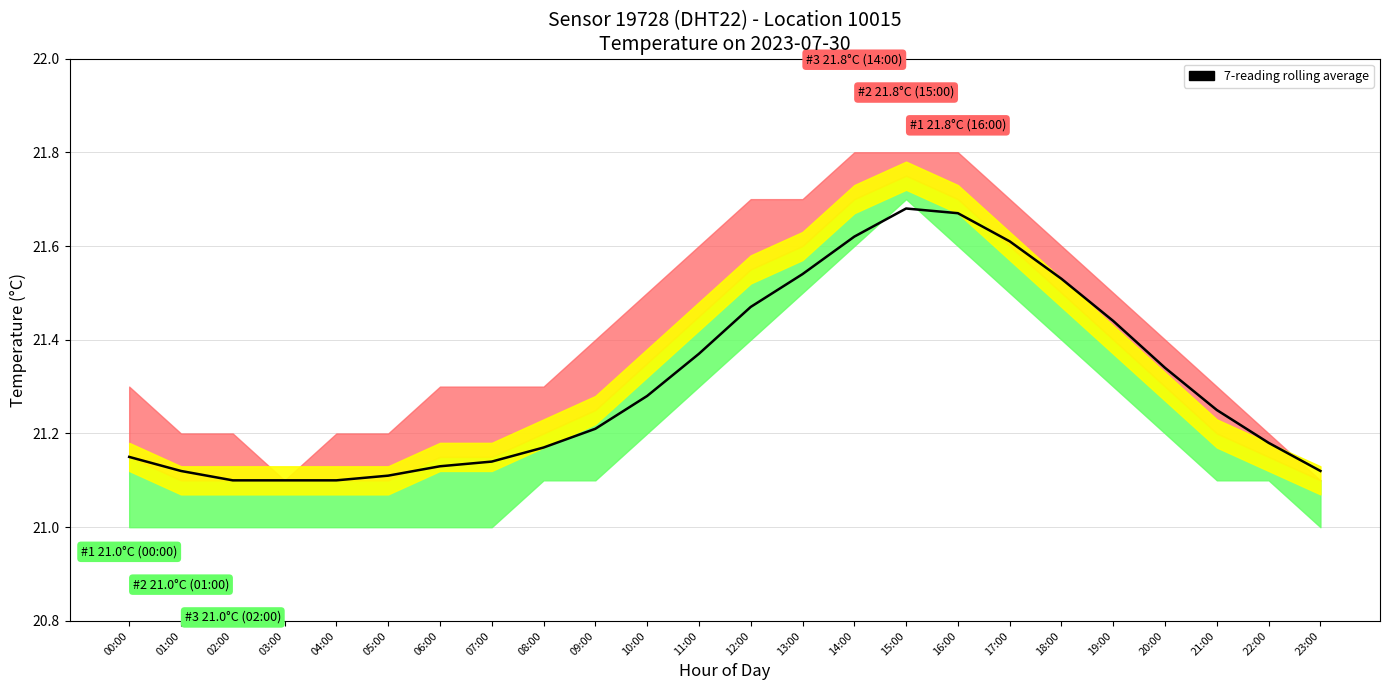

Rank the categories by value from highest to lowest.

15:00, 16:00, 14:00, 17:00, 13:00, 18:00, 12:00, 19:00, 11:00, 20:00, 10:00, 21:00, 09:00, 22:00, 08:00, 00:00, 07:00, 06:00, 01:00, 23:00, 05:00, 02:00, 03:00, 04:00